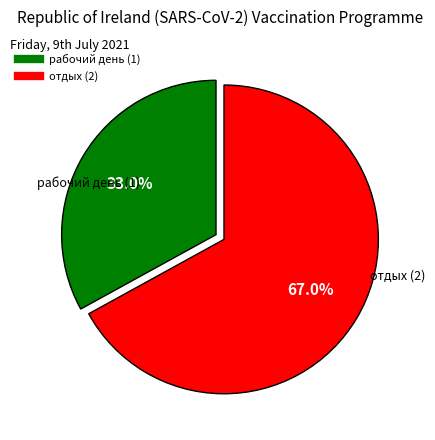

Is the sum of отдых (2) and рабочий день (1) greater than half?

Yes